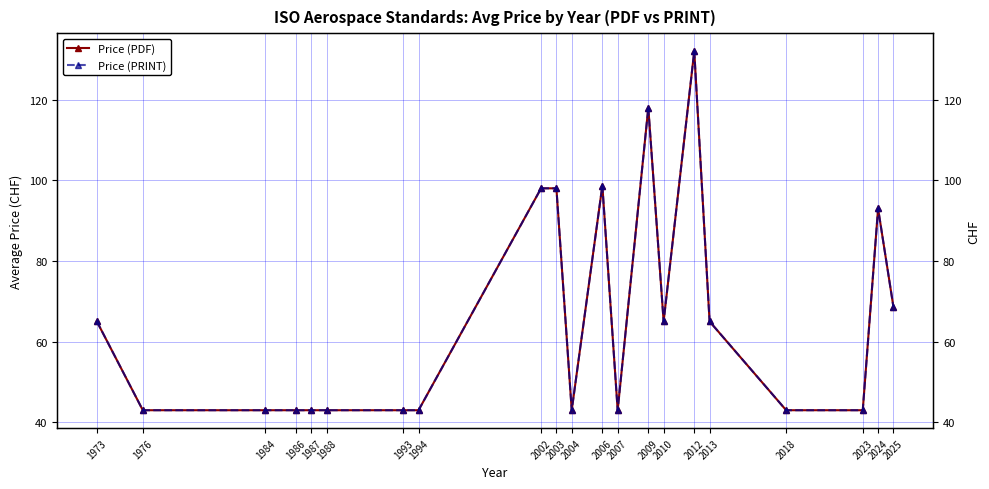

At how many categories does at least one series exceed 129?

1